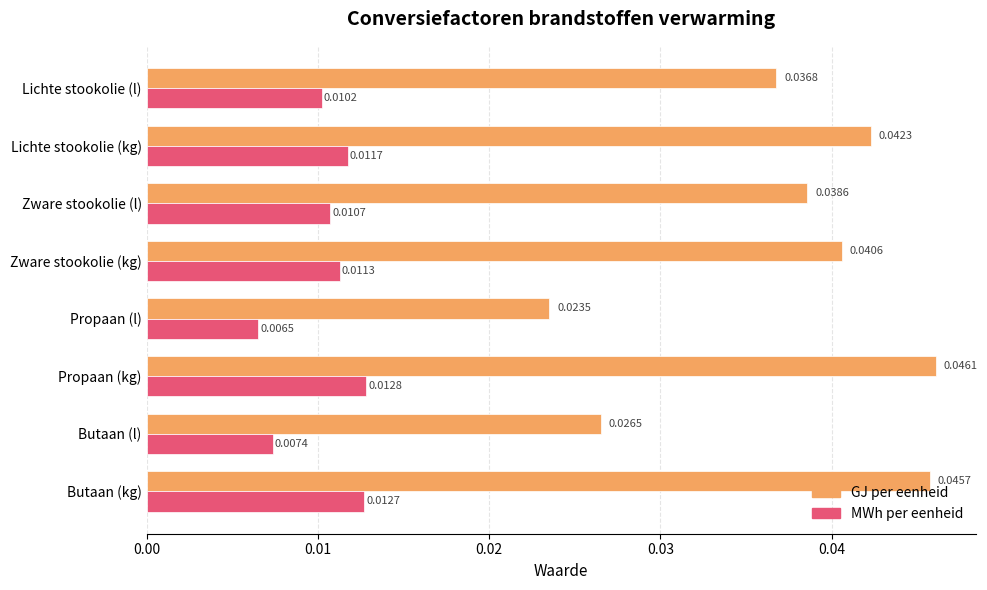

What are all the series names shown in the legend?

GJ per eenheid, MWh per eenheid